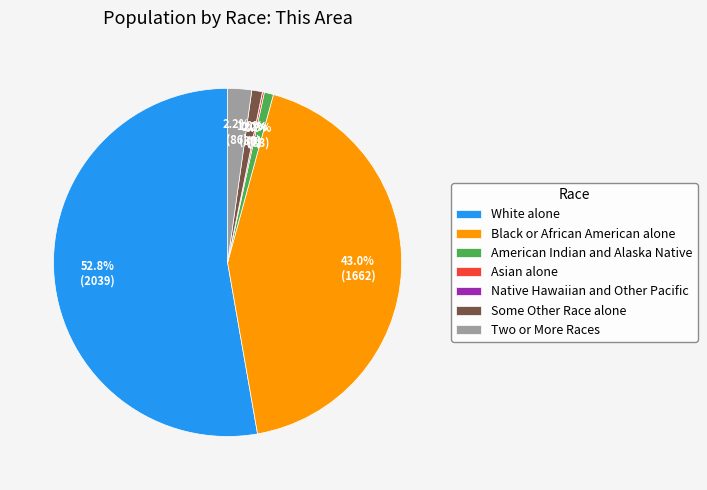

What percentage is the White alone slice, to the nearest percent?

53%